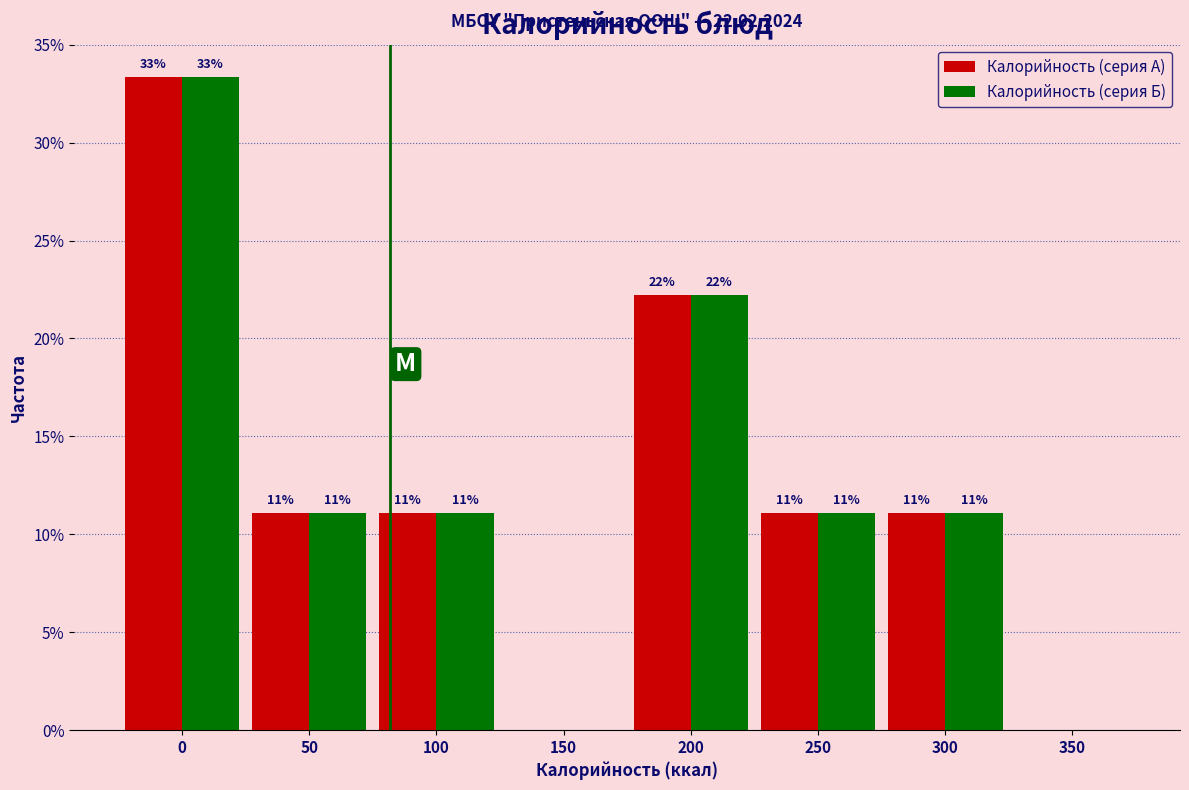

What are all the series names shown in the legend?

Калорийность (серия А), Калорийность (серия Б)